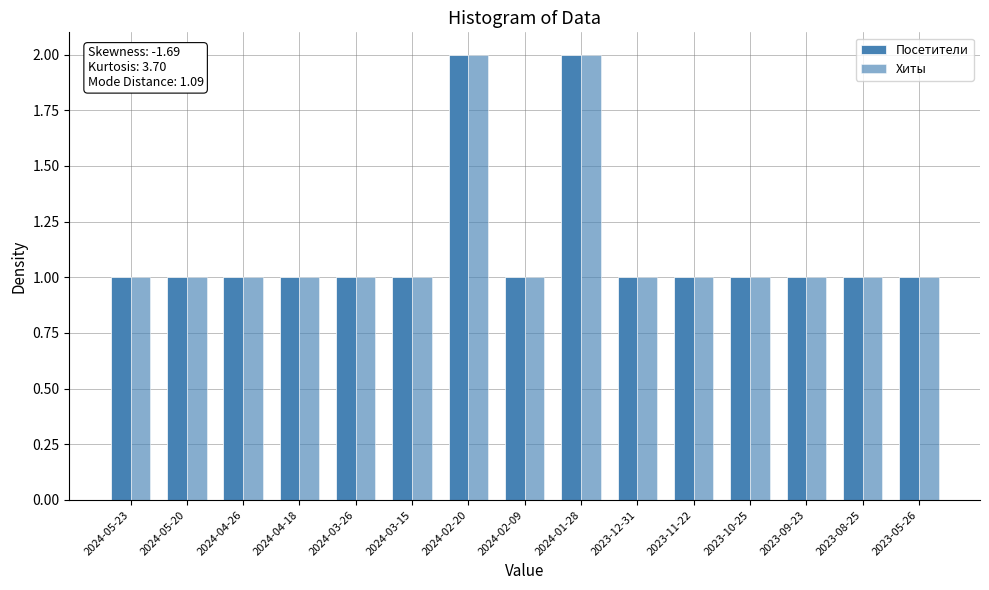

How many series are shown in this chart?

2